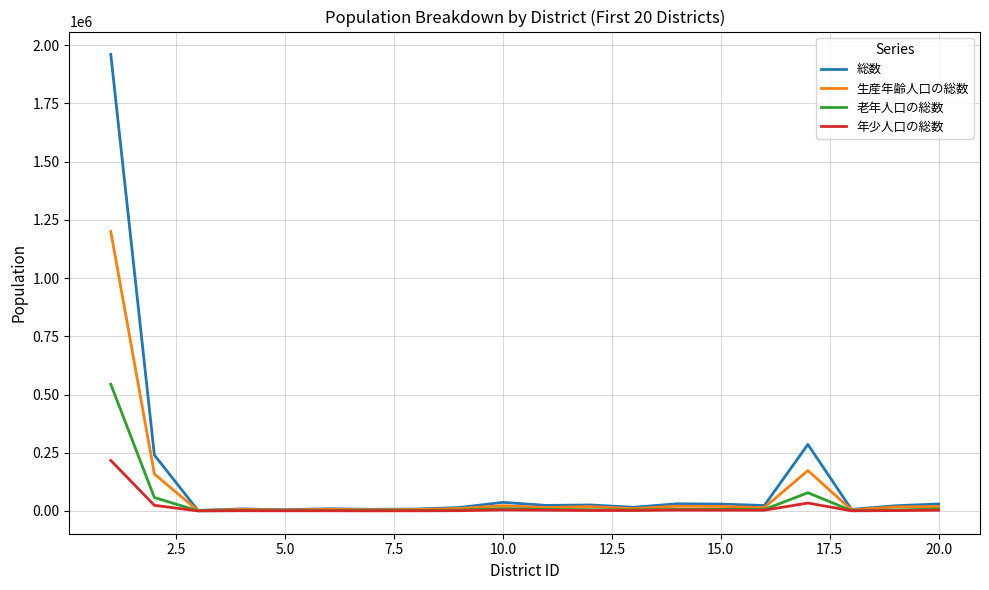

What is the highest value of the 生産年齢人口の総数 series?

1199814